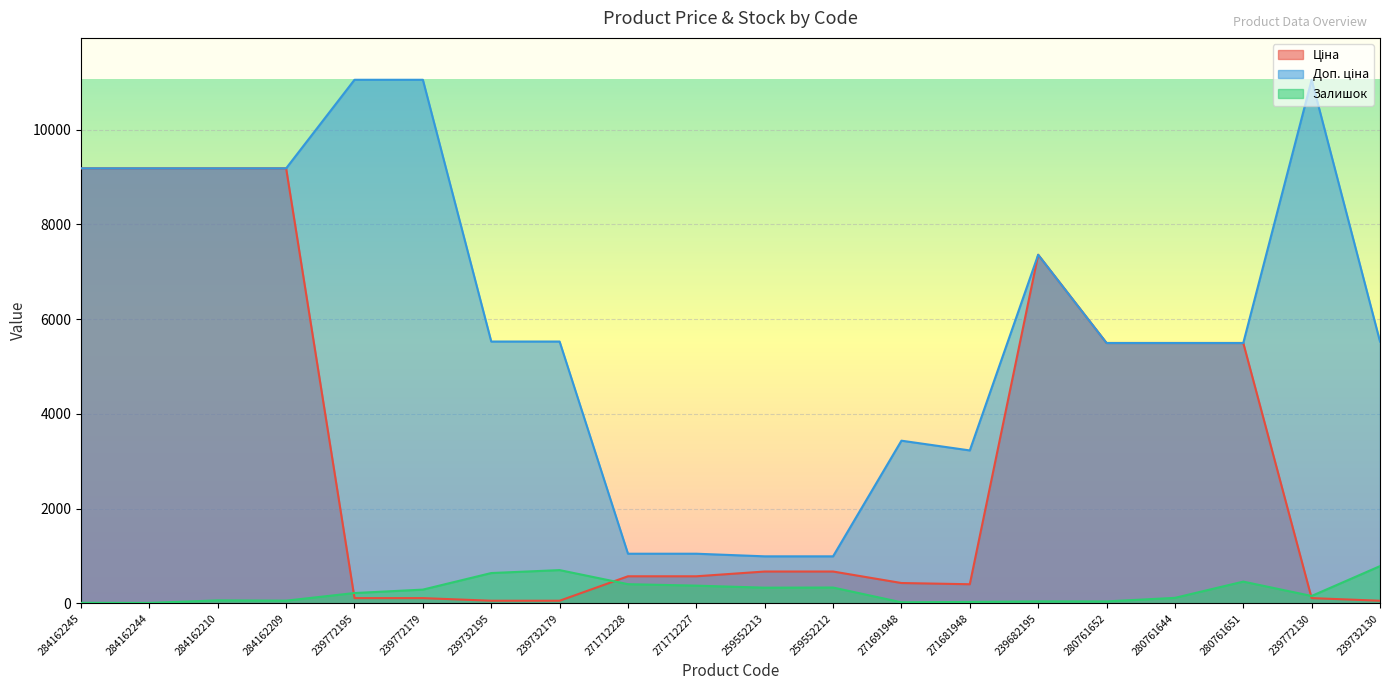

The Залишок series shows 334.0 at 259552212. True or false?

True